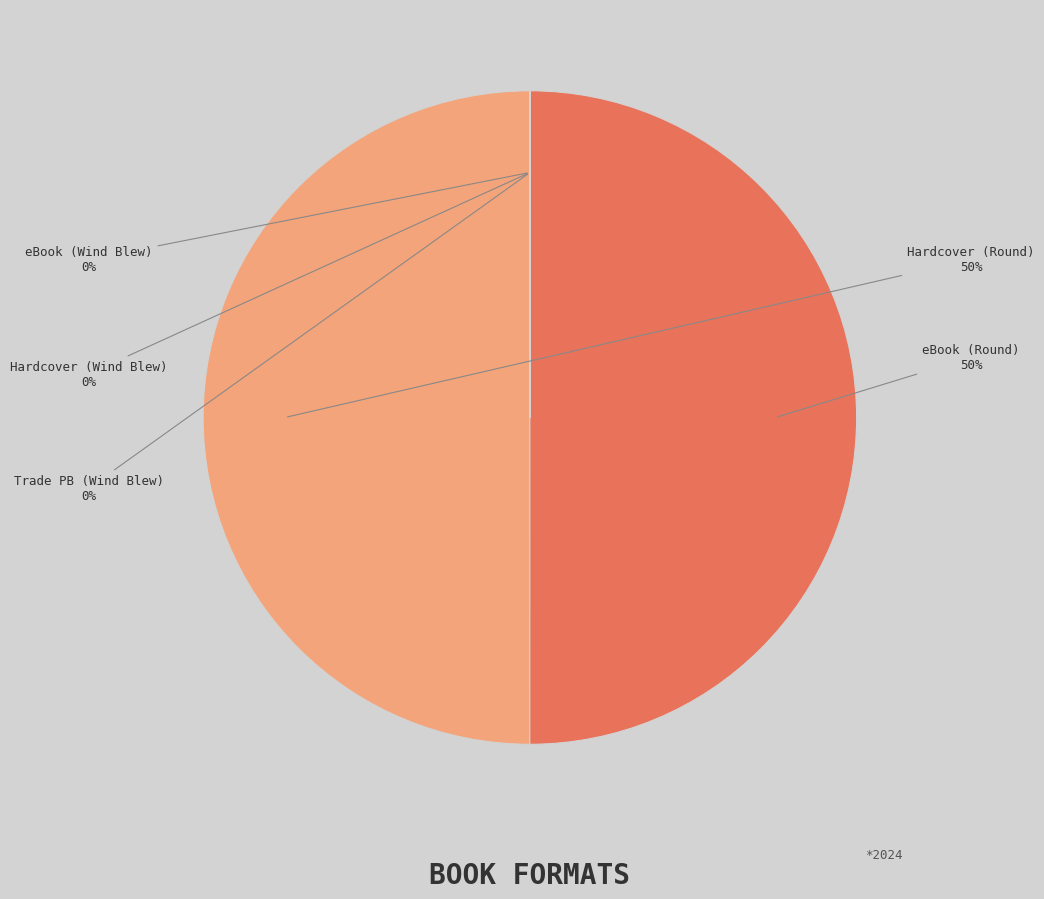

To the nearest percent, what is the difference between the largest and smallest slice percentages?

50%